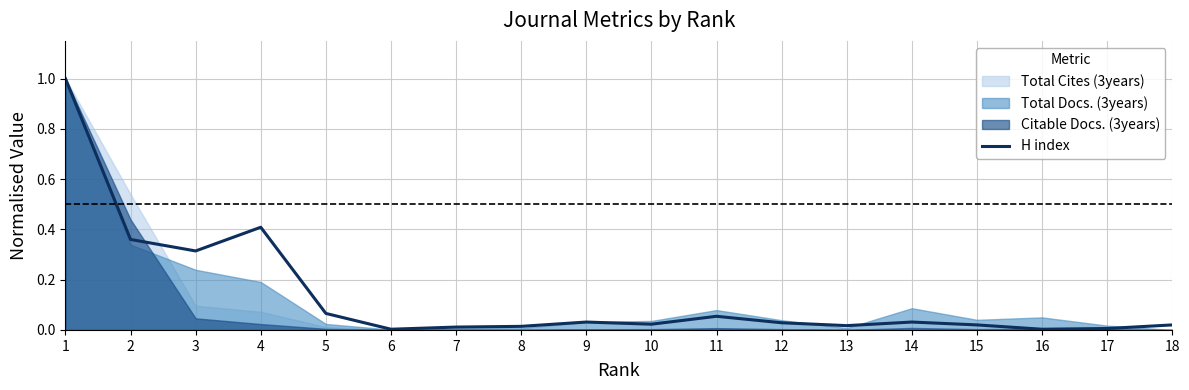

Where is the first local minimum?

3